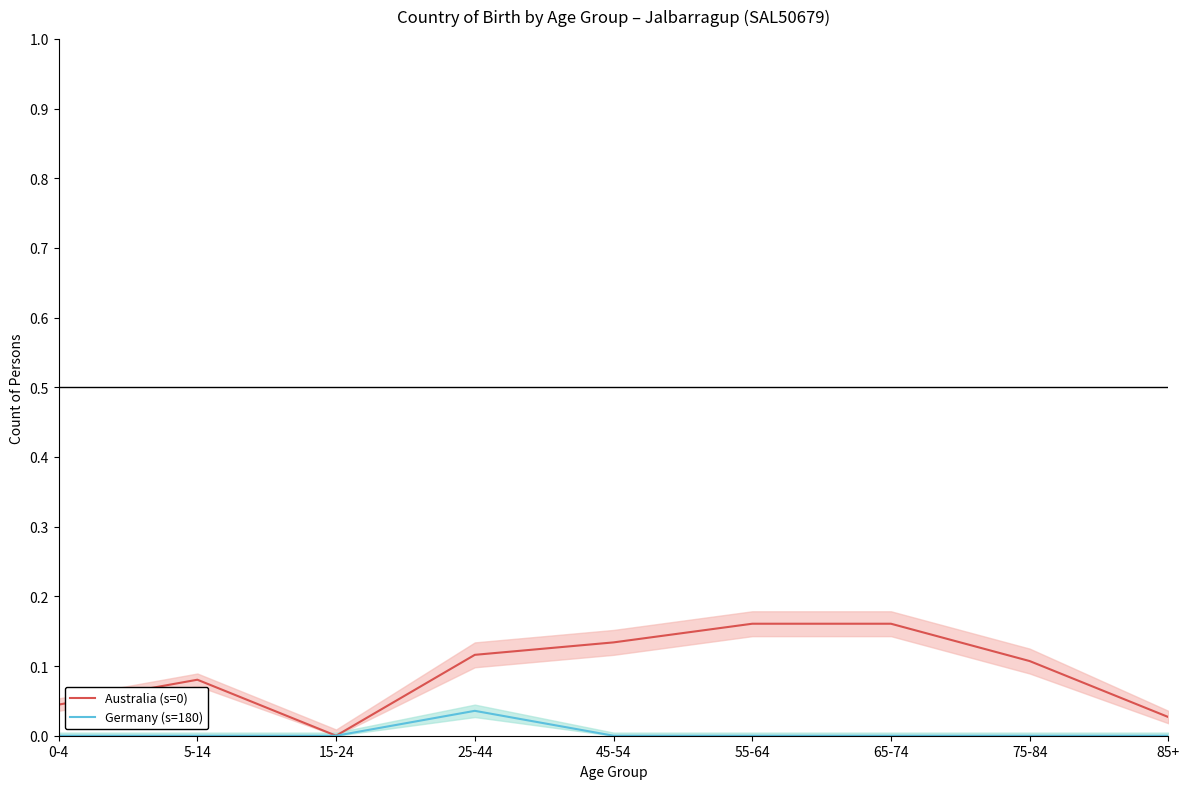

What position from the left is 25-44?

4